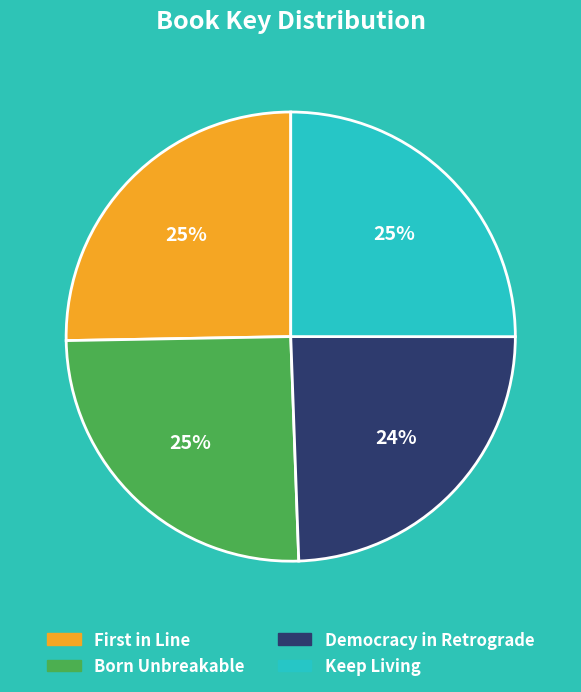

What is the ratio of the value at Keep Living to the value at Born Unbreakable?

1.0